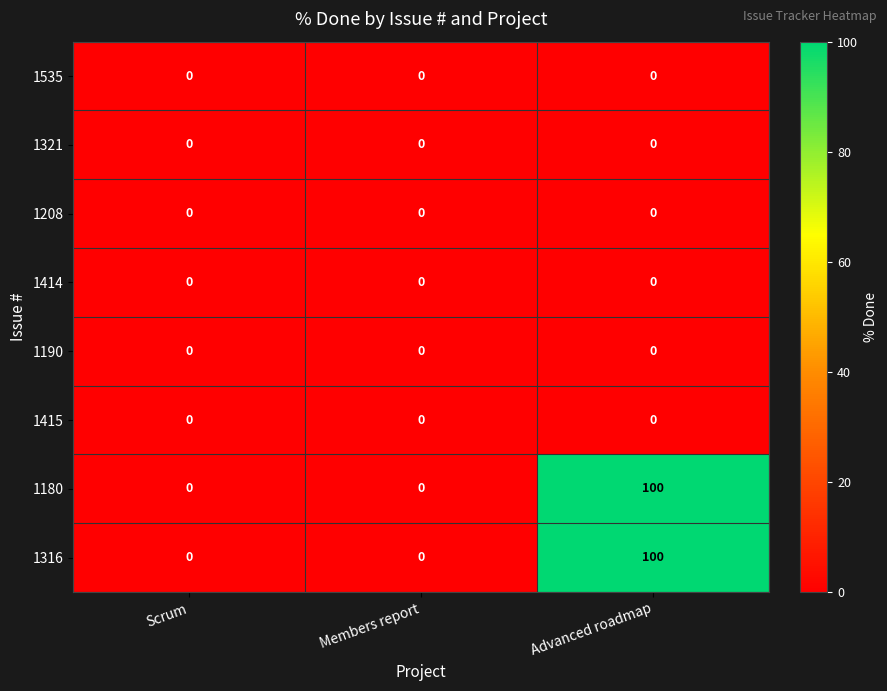

The 1321 series shows 0 at Scrum. True or false?

True